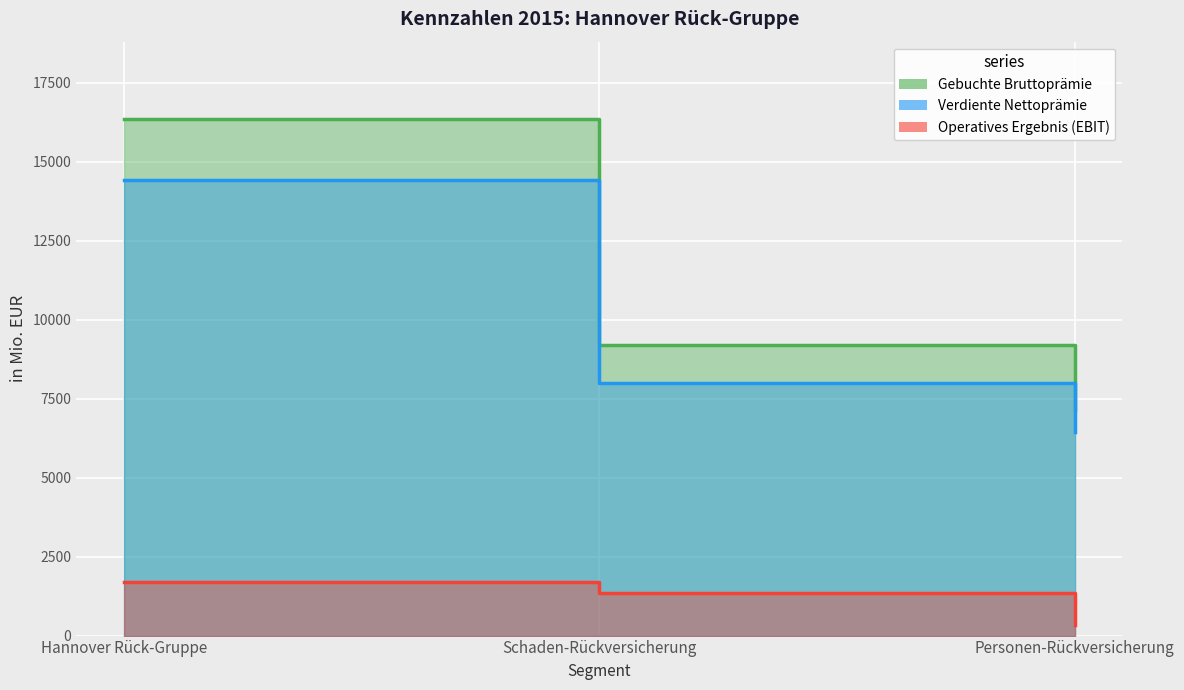

Is it true that Operatives Ergebnis (EBIT) equals 2353.8 at Schaden-Rückversicherung?

False